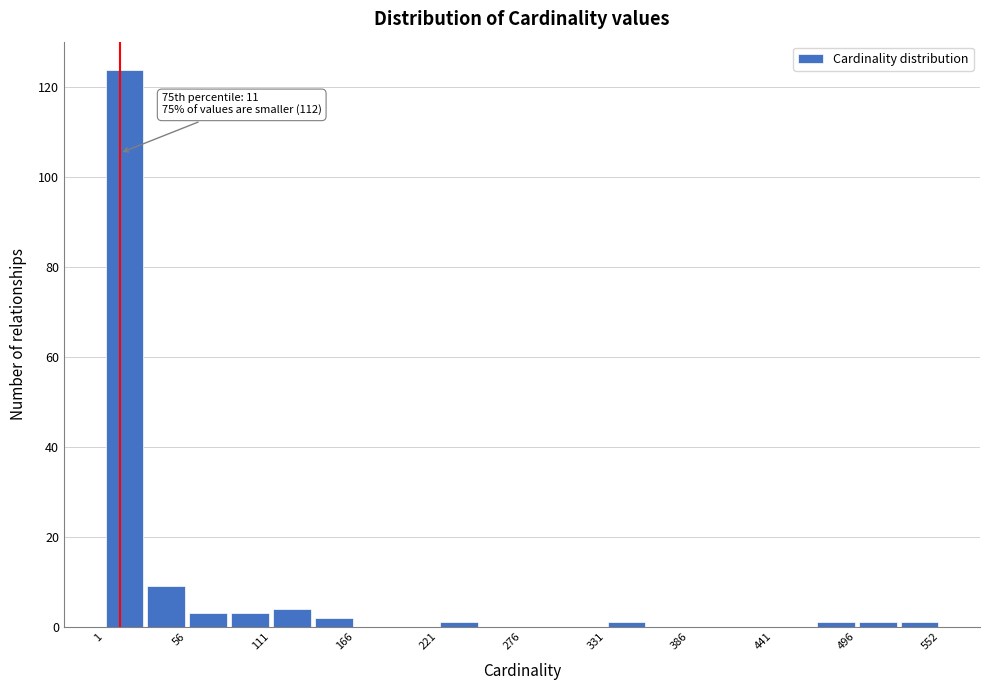

Around what value on the x-axis is the tallest bar? Give the approximate position of its centre, as read against the axis.

10